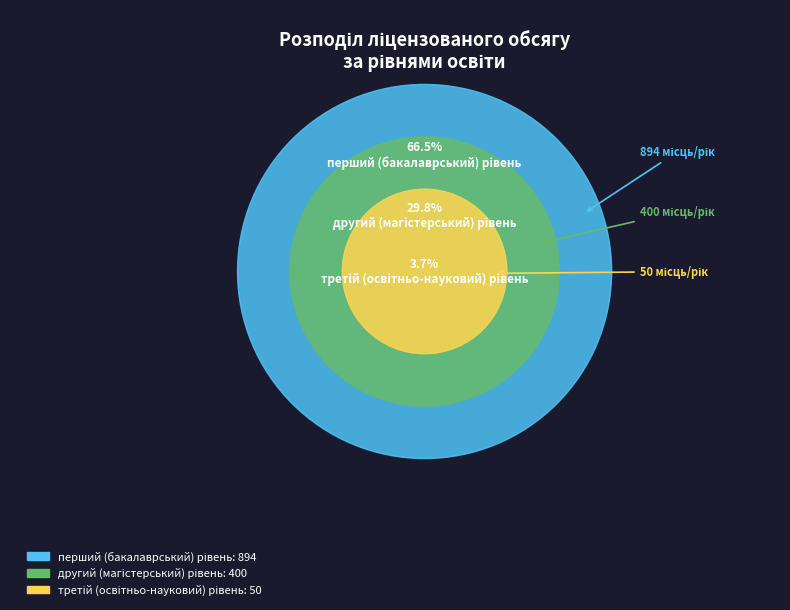

Is there a majority slice in this chart?

Yes